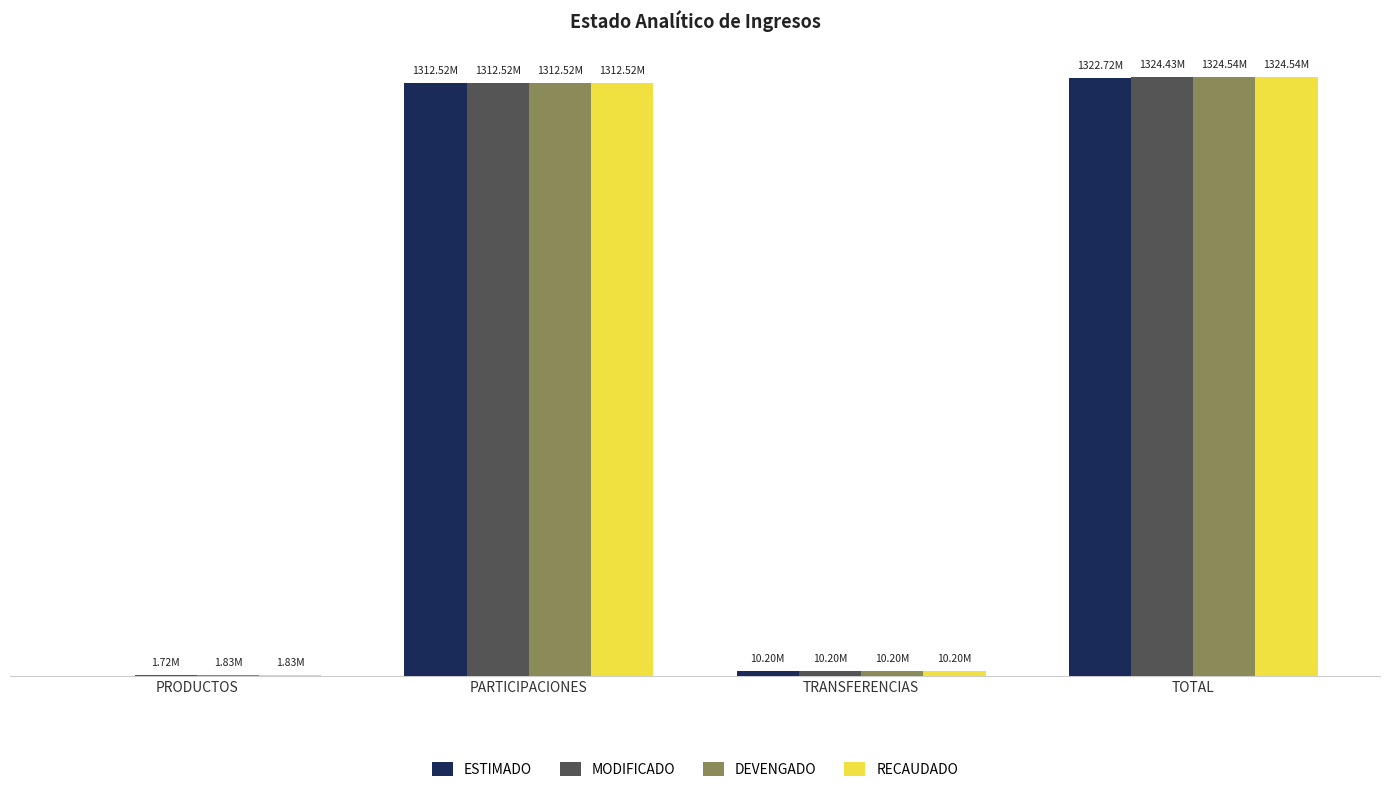

Are the bars grouped side by side (vs. stacked)?

Yes